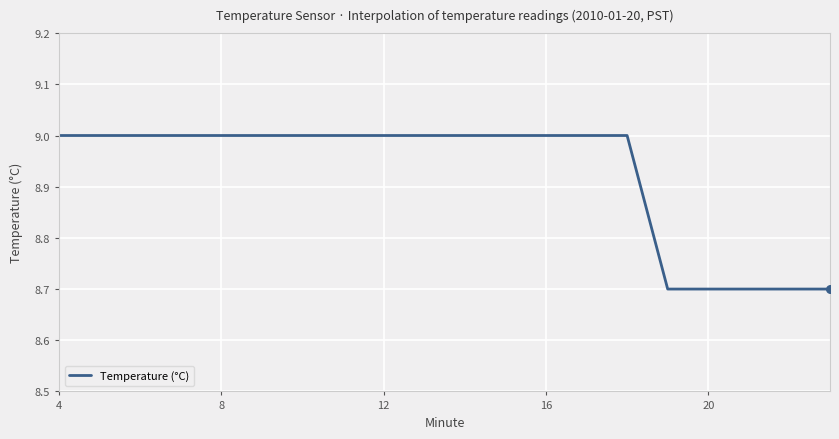

What is the minimum value shown in the chart?

8.7